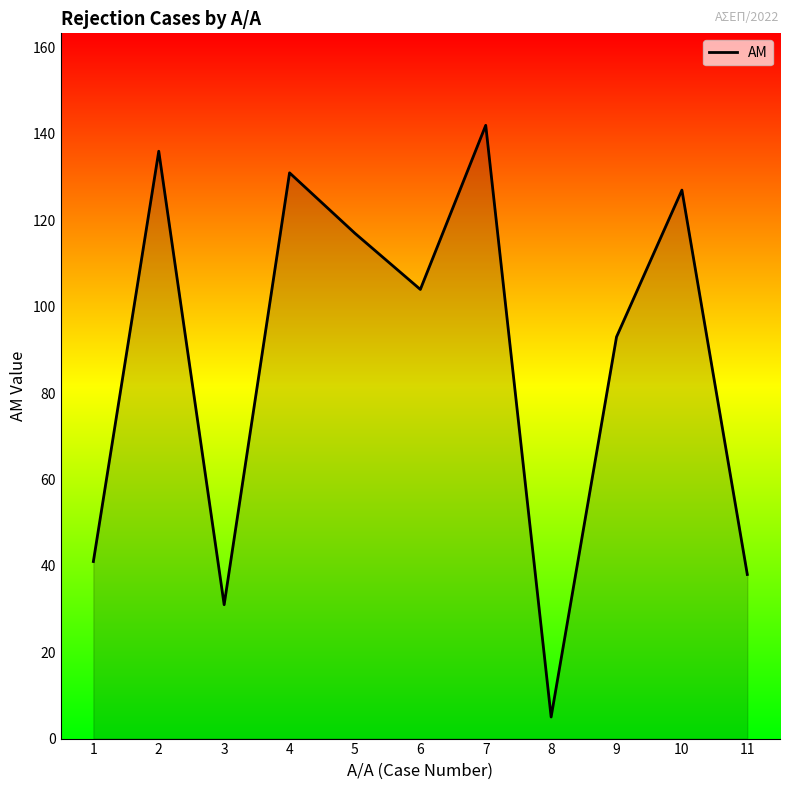

How many values are below 104?

5